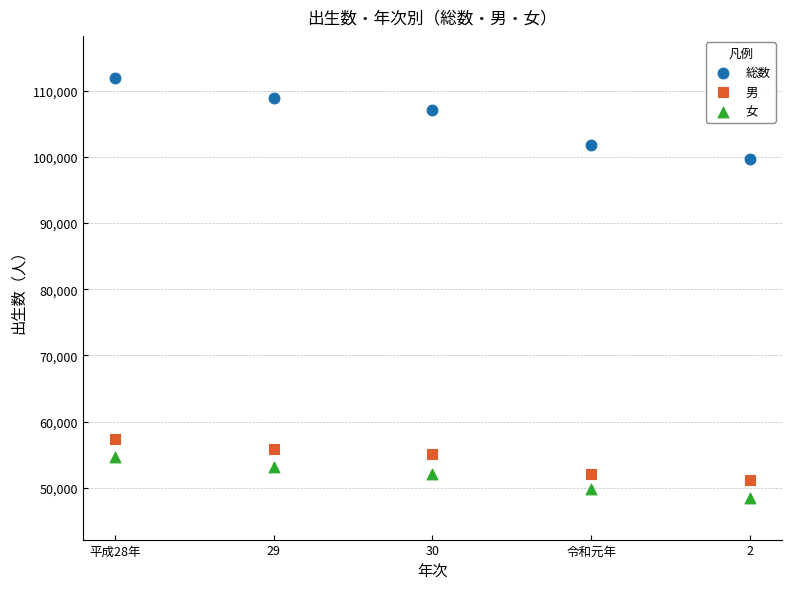

Which series contains the lowest Y value?

女